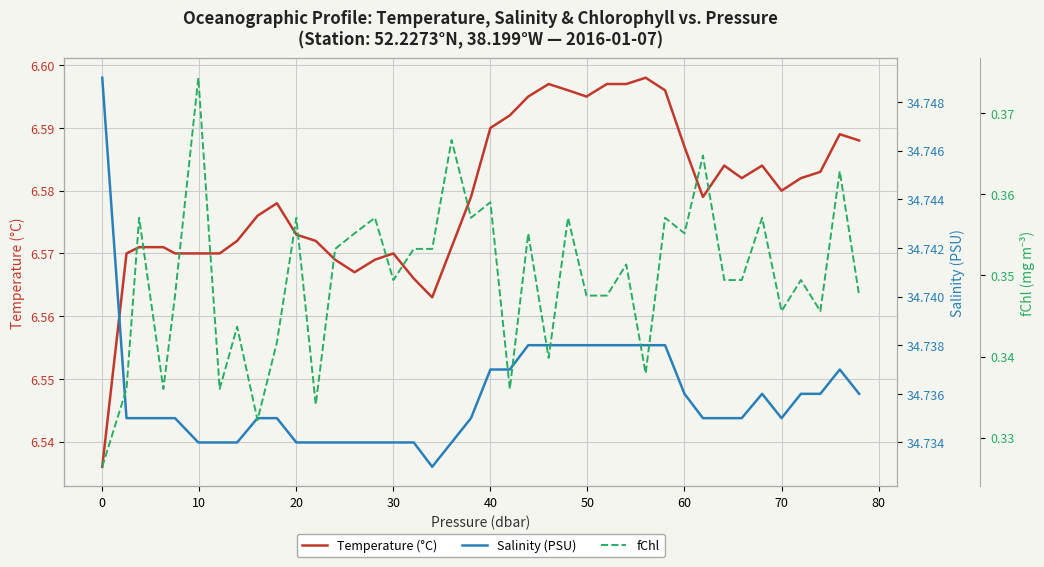

Reading left to right, list all the values displayed in this chart.

Temperature (°C): 6.5	6.6	6.6	6.6	6.6	6.6	6.6	6.6	6.6	6.6	6.6	6.6	6.6	6.6	6.6	6.6	6.6	6.6	6.6	6.6	6.6	6.6	6.6	6.6	6.6	6.6	6.6	6.6	6.6	6.6	6.6	6.6	6.6	6.6	6.6	6.6	6.6	6.6	6.6	6.6
Salinity (PSU): 34.7	34.7	34.7	34.7	34.7	34.7	34.7	34.7	34.7	34.7	34.7	34.7	34.7	34.7	34.7	34.7	34.7	34.7	34.7	34.7	34.7	34.7	34.7	34.7	34.7	34.7	34.7	34.7	34.7	34.7	34.7	34.7	34.7	34.7	34.7	34.7	34.7	34.7	34.7	34.7
fChl: 0.3	0.3	0.4	0.3	0.3	0.4	0.3	0.3	0.3	0.3	0.4	0.3	0.4	0.4	0.4	0.3	0.4	0.4	0.4	0.4	0.4	0.3	0.4	0.3	0.4	0.3	0.3	0.4	0.3	0.4	0.4	0.4	0.3	0.3	0.4	0.3	0.3	0.3	0.4	0.3